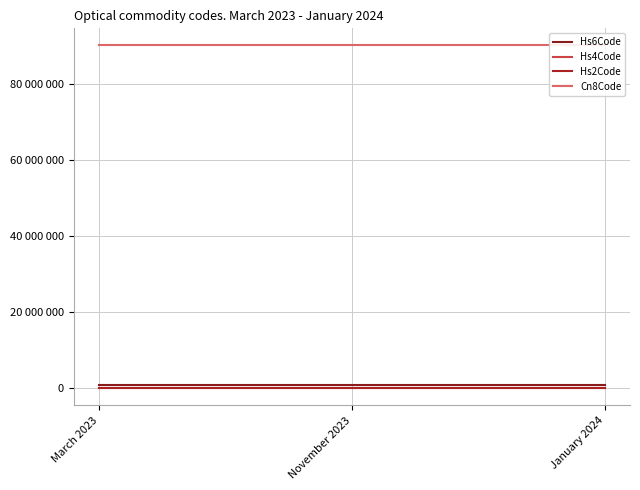

What is the value of the Hs2Code point at the 1st from the left?

90